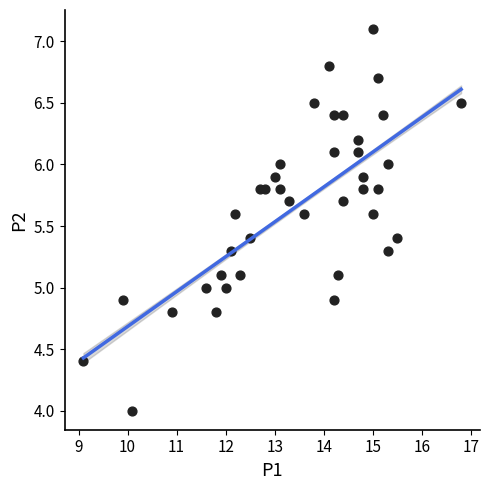

What is the range of Y values (max minus min)?

3.1